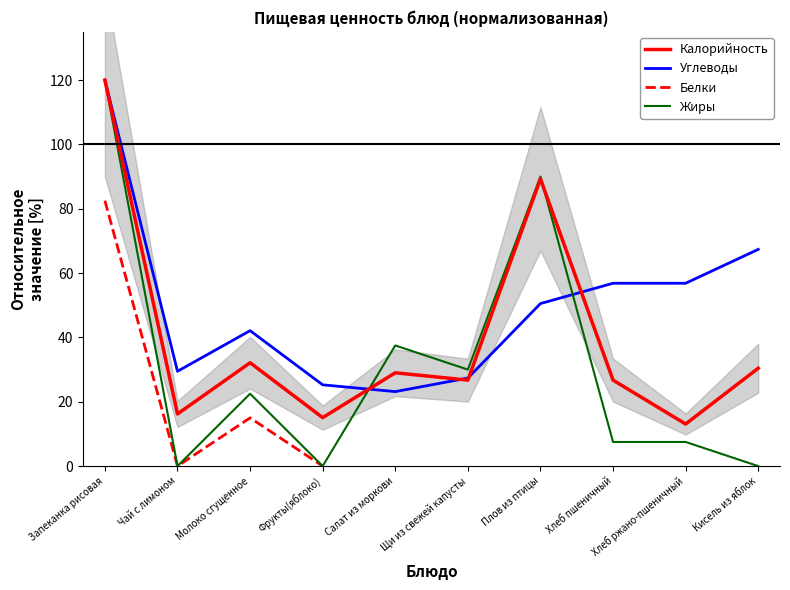

How many data points in Жиры are above 22?

5